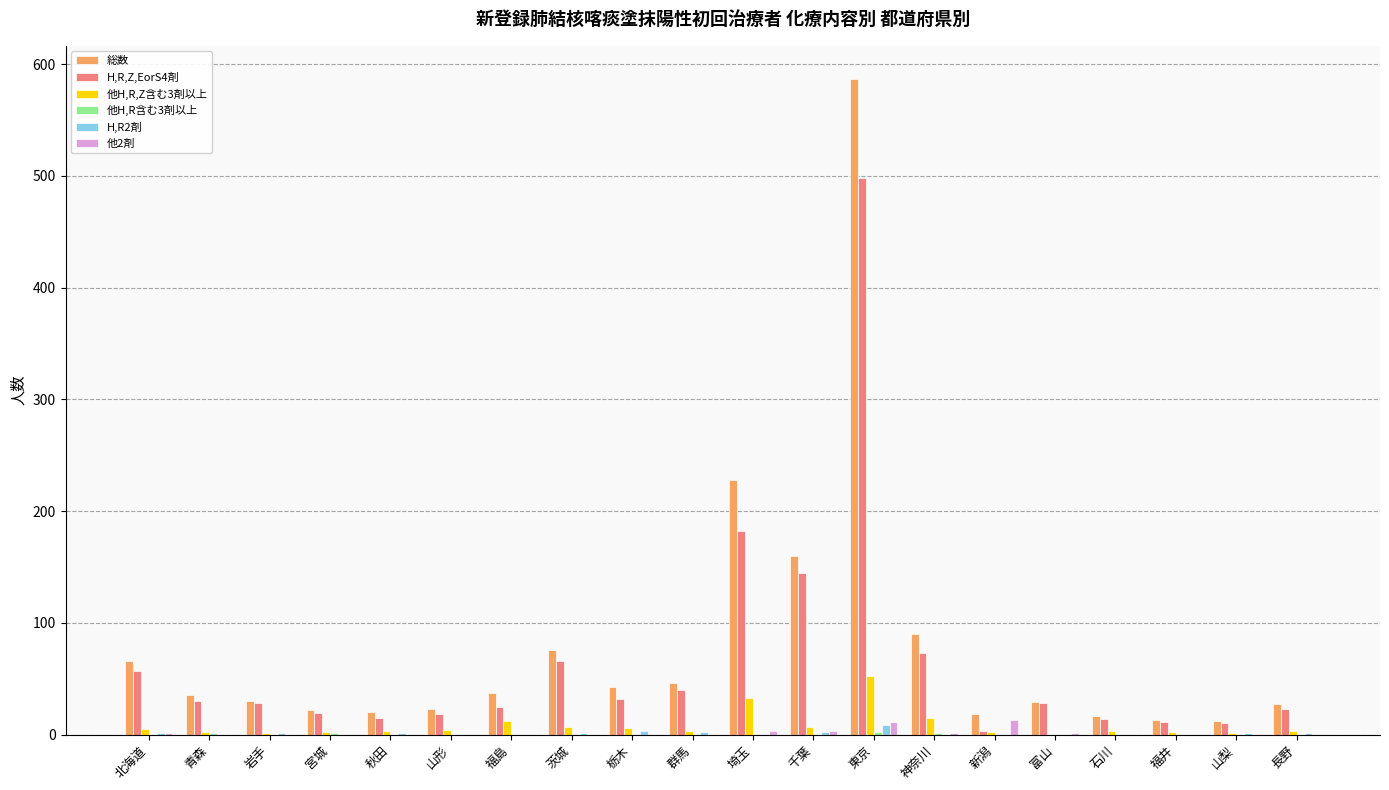

What is the maximum value shown in the chart?

587